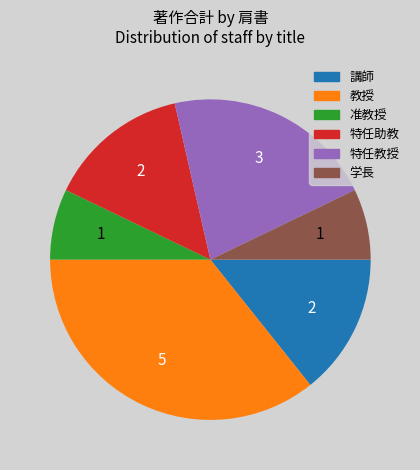

The 特任教授 slice represents 27% of the pie. True or false?

False